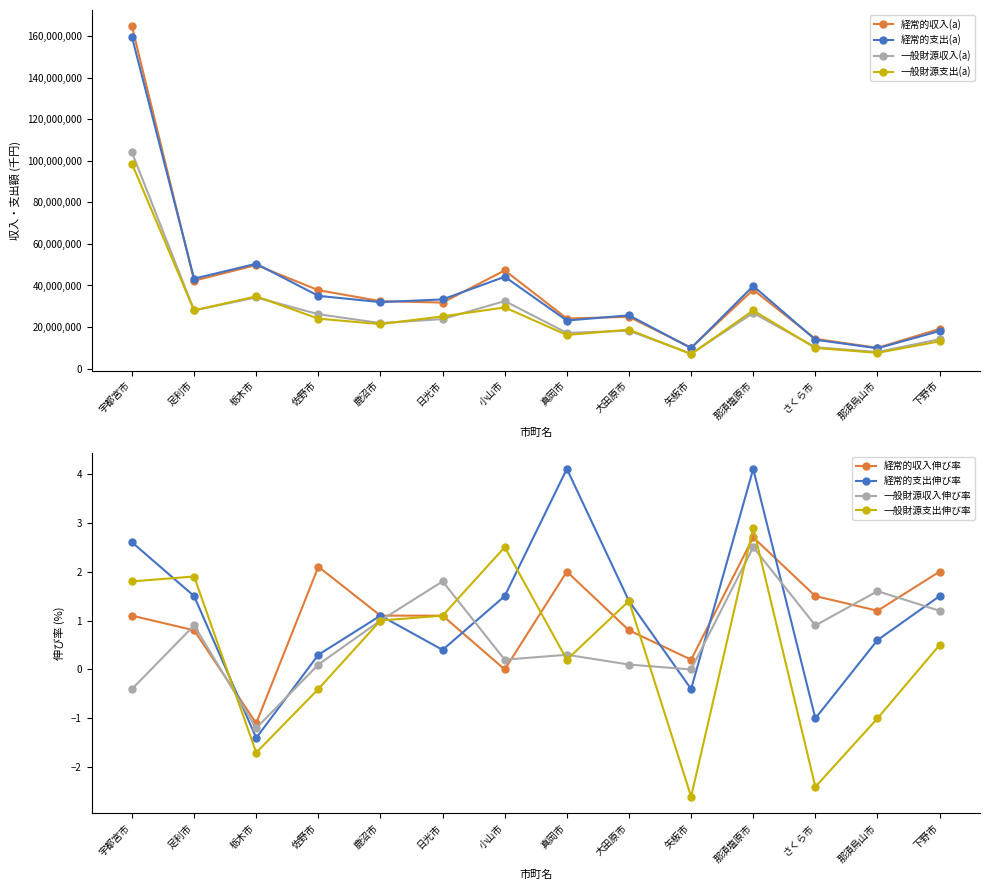

What position from the left is 大田原市?

9